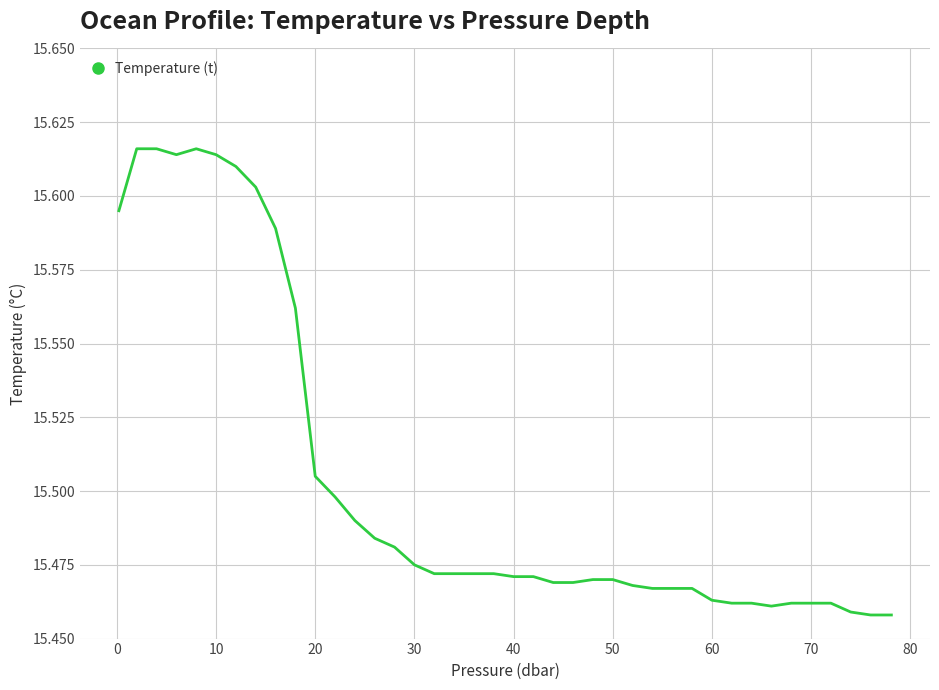

True or false: the data shows 22.5 at 60.

False